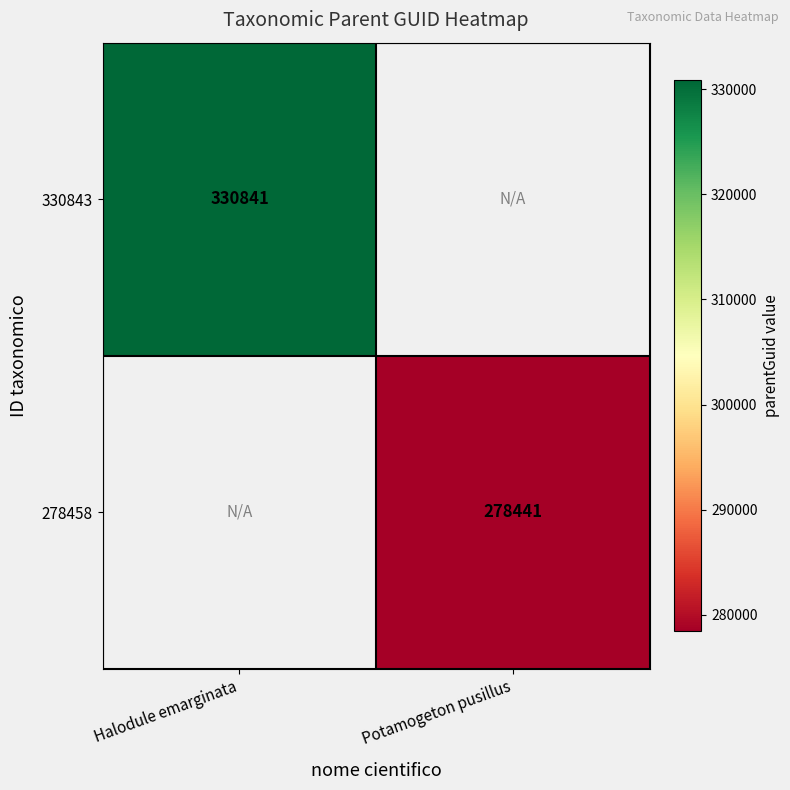

True or false: 278458 has a value of 278441 at Potamogeton pusillus.

True